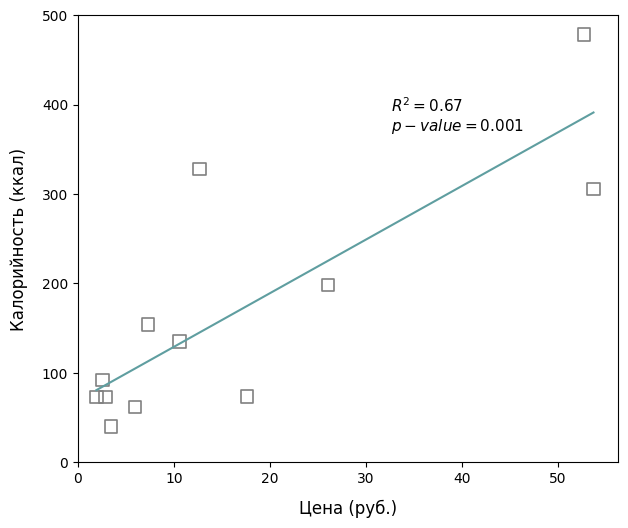

What is the average Y value?

167.7